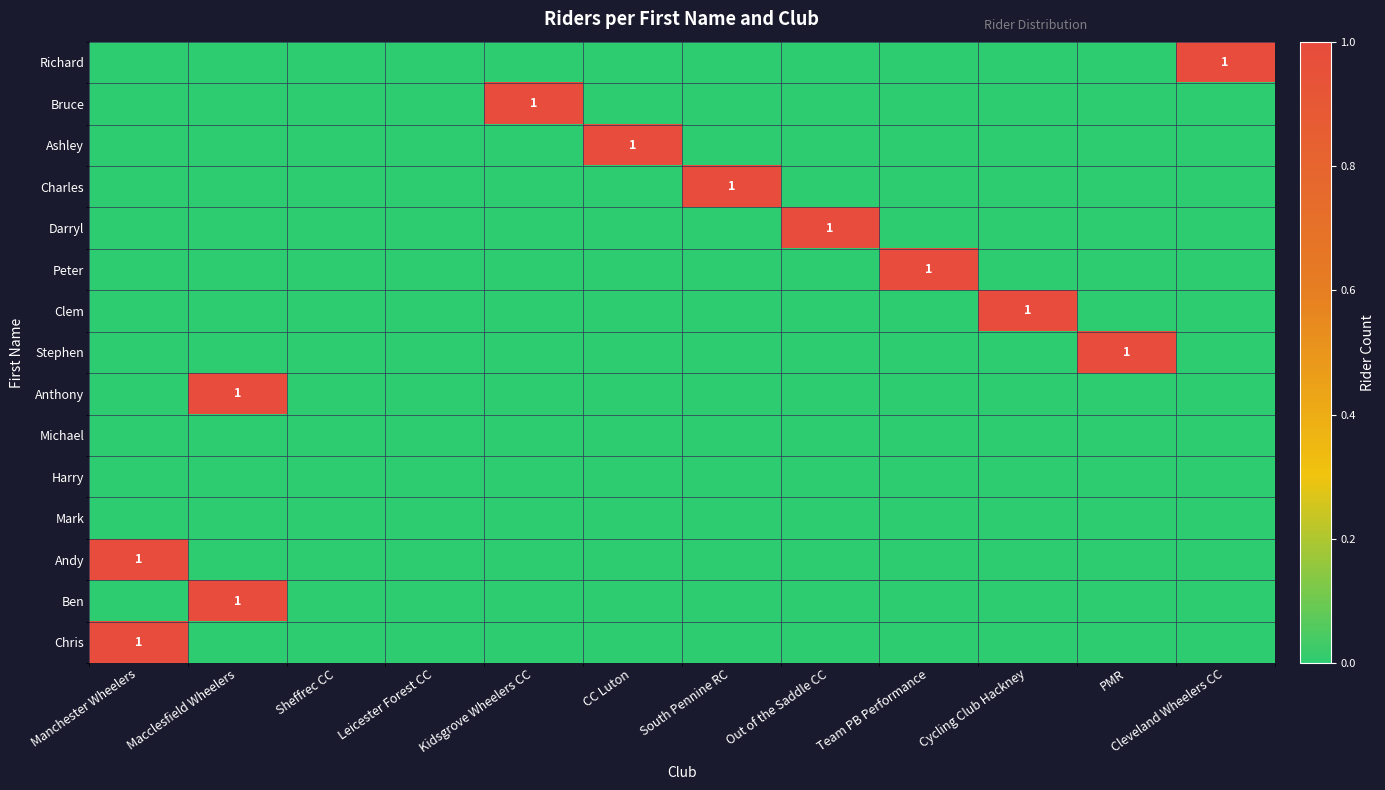

True or false: Charles has a value of 1 at South Pennine RC.

True